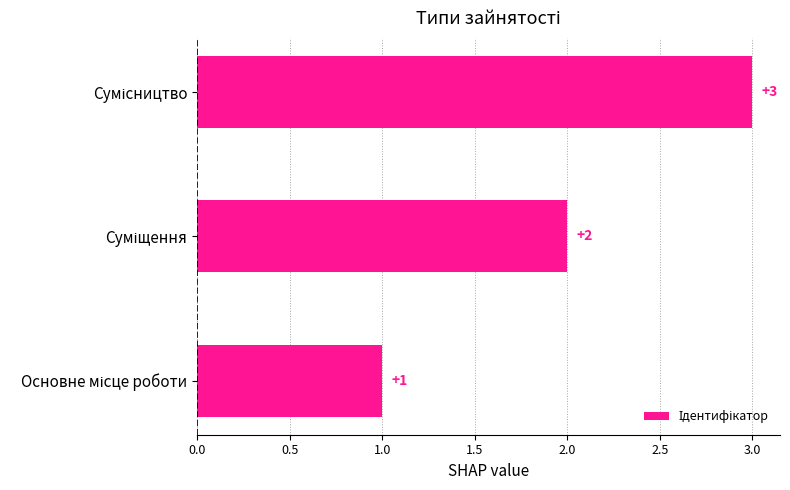

Count the values in the range 1 to 3.

3